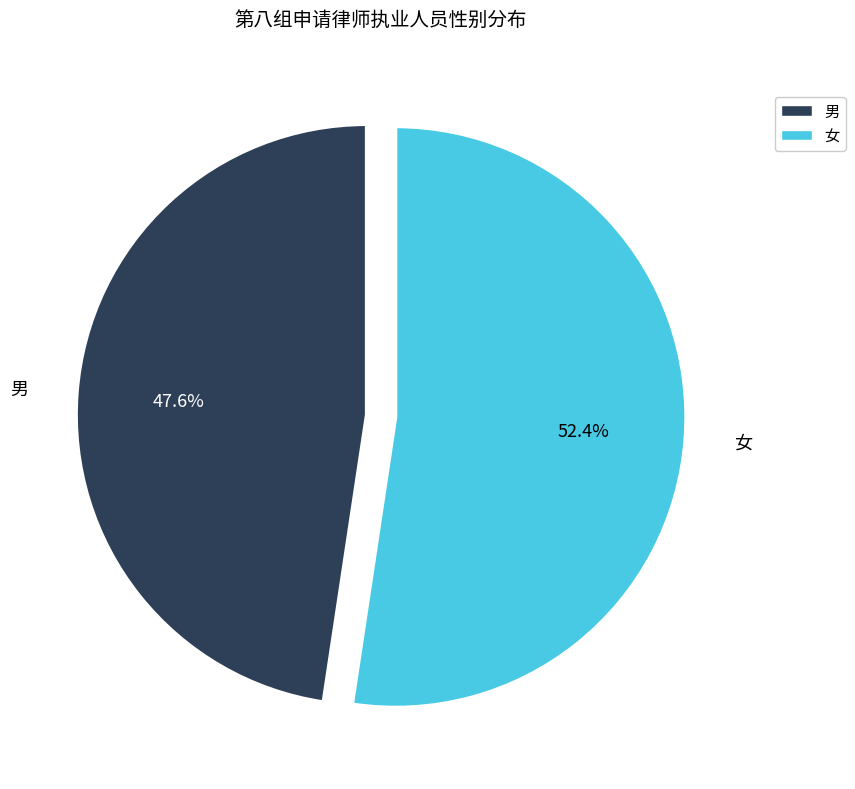

The 男 slice represents 59% of the pie. True or false?

False